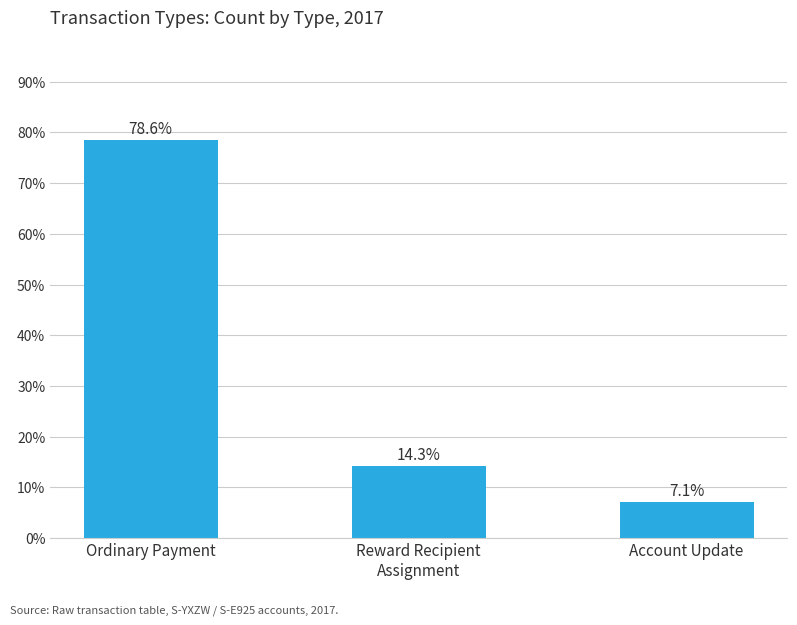

Does the chart contain stacked bars?

No